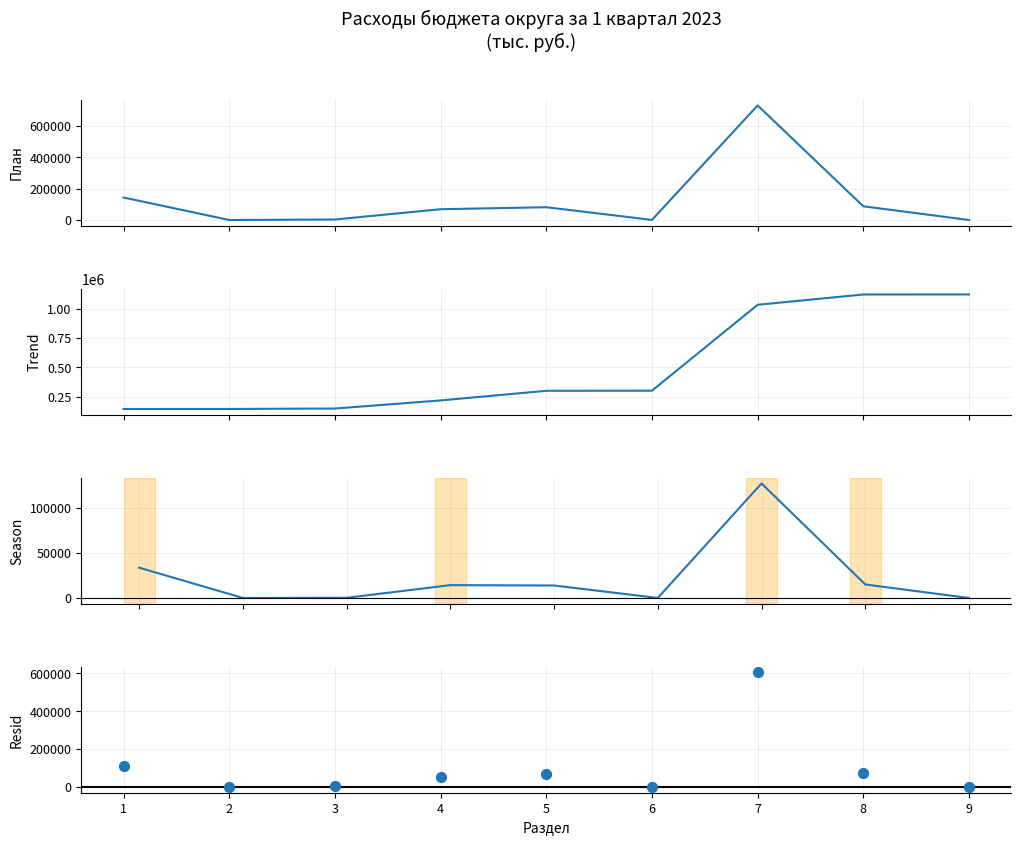

Which series has the largest total across all categories?

Накопленный план